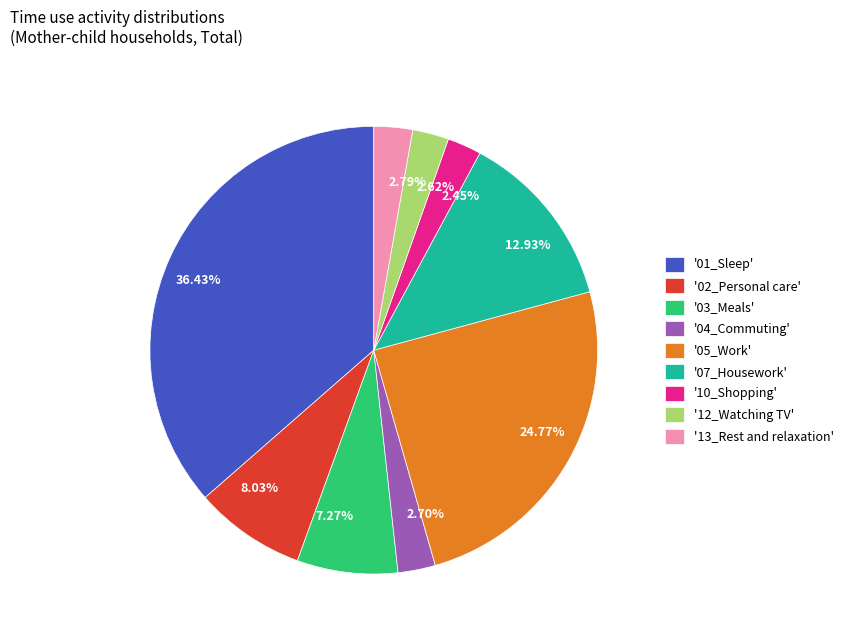

Count the number of slices in the pie.

9